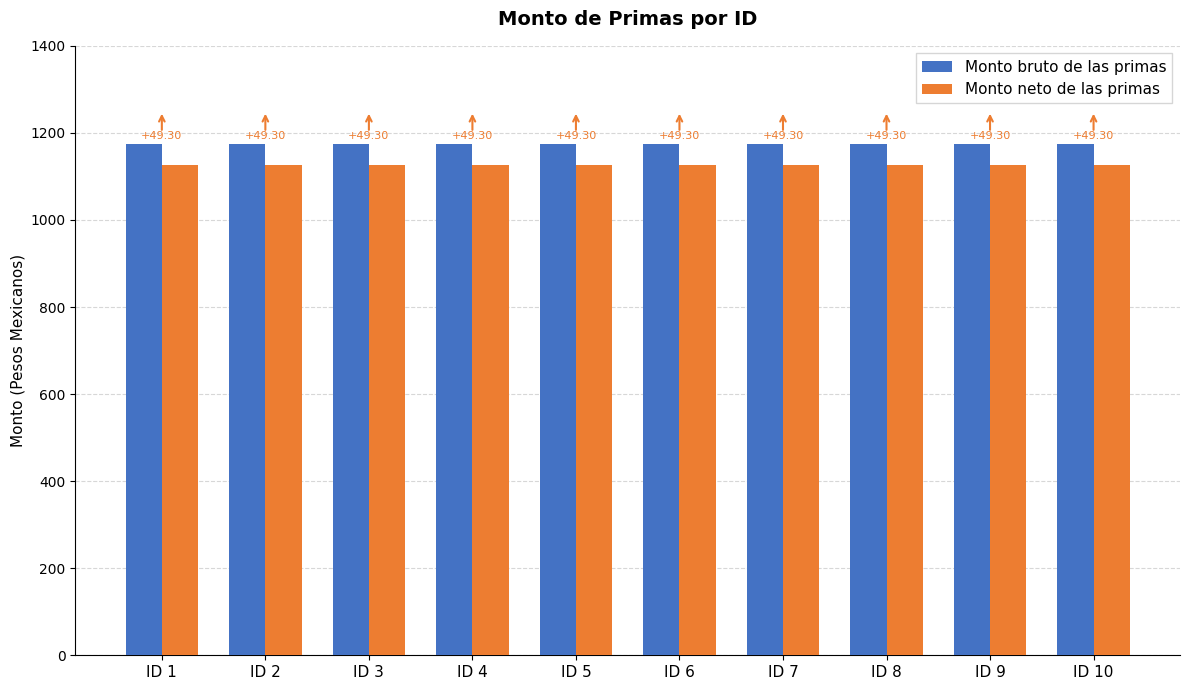

Reading right to left, what are all the values shown in this chart?

Monto bruto de las primas: ID 10=1175.2	ID 9=1175.2	ID 8=1175.2	ID 7=1175.2	ID 6=1175.2	ID 5=1175.2	ID 4=1175.2	ID 3=1175.2	ID 2=1175.2	ID 1=1175.2
Monto neto de las primas: ID 10=1126.0	ID 9=1126.0	ID 8=1126.0	ID 7=1126.0	ID 6=1126.0	ID 5=1126.0	ID 4=1126.0	ID 3=1126.0	ID 2=1126.0	ID 1=1126.0